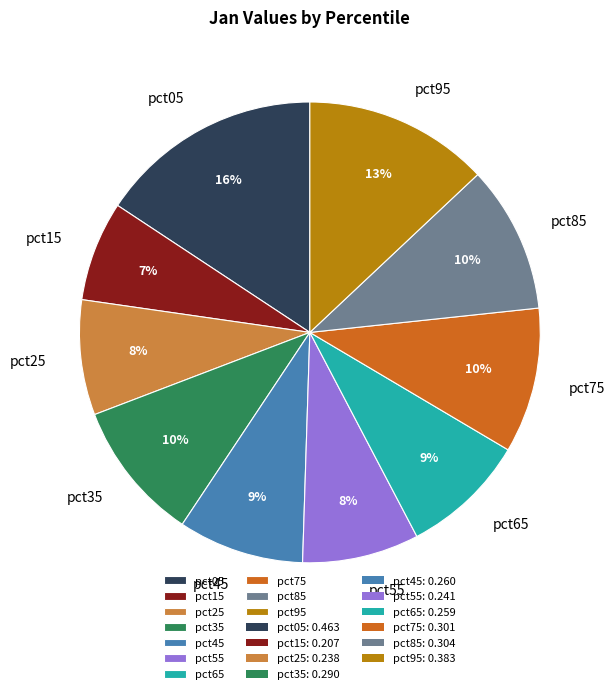

Which category has the biggest portion of the pie?

pct05